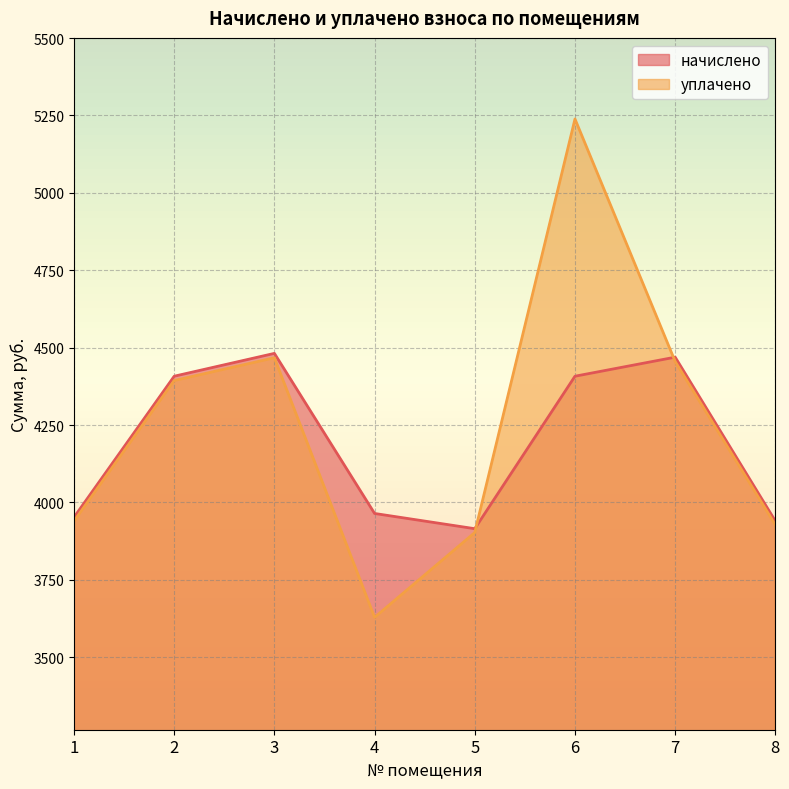

How many interior local valleys does the начислено series have?

1